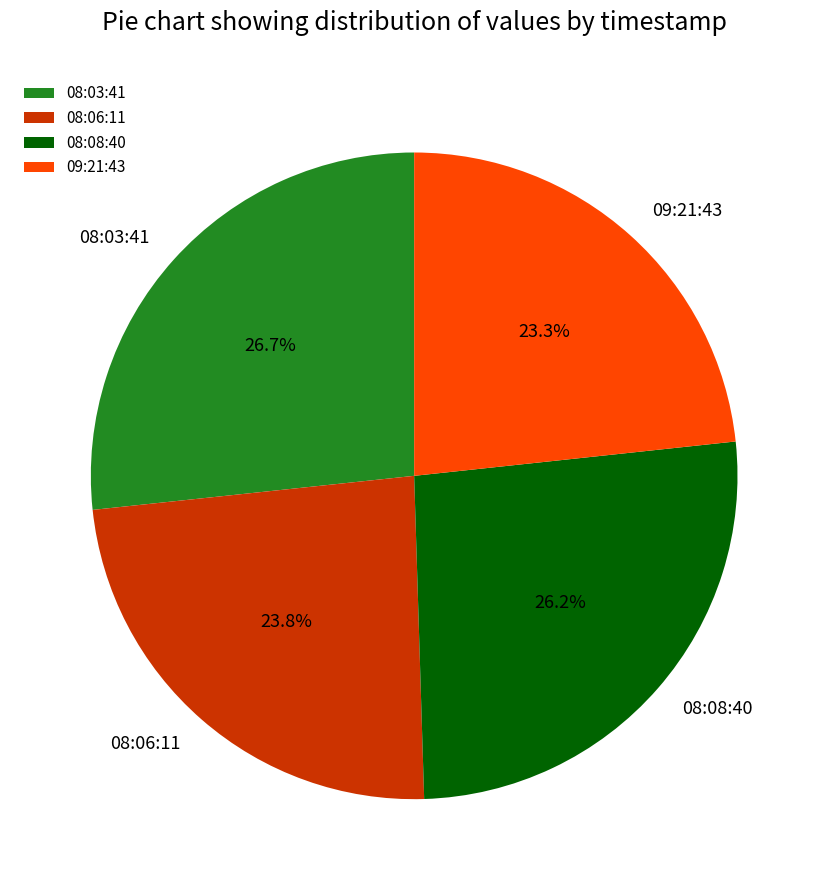

How many segments does this pie chart have?

4